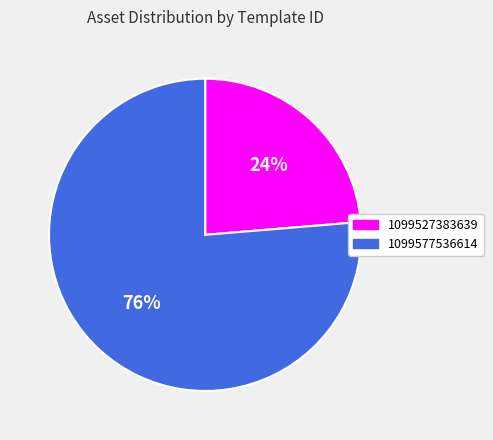

Count the number of slices in the pie.

2